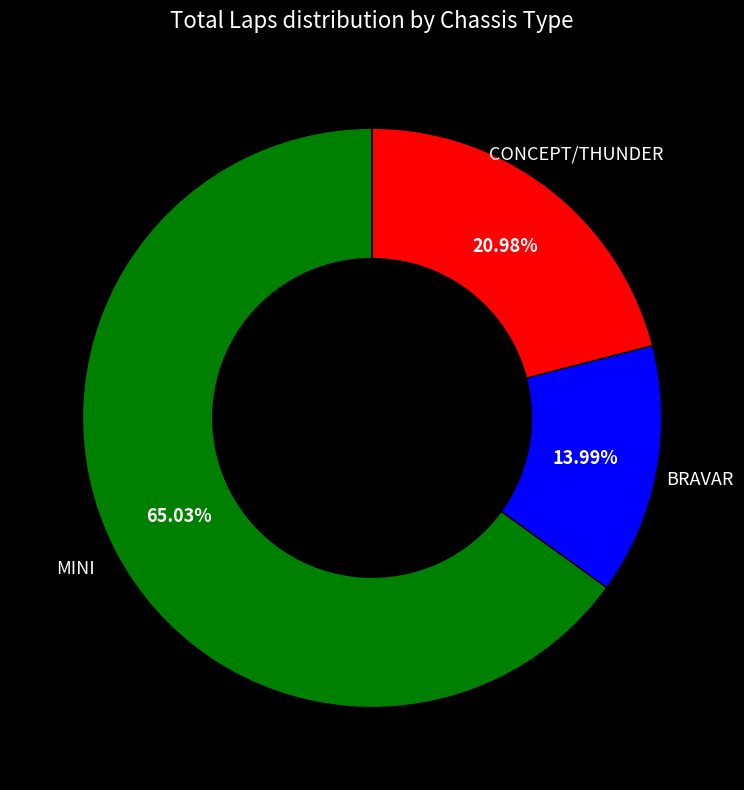

To the nearest percent, what is the average slice percentage?

33%